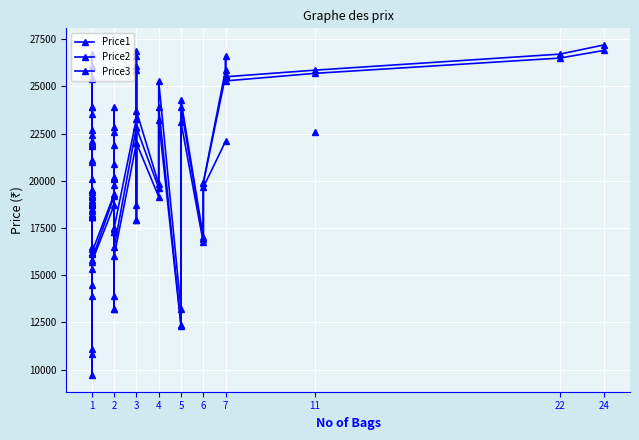

Rank the series by their maximum value, from highest to lowest.

Price1, Price2, Price3